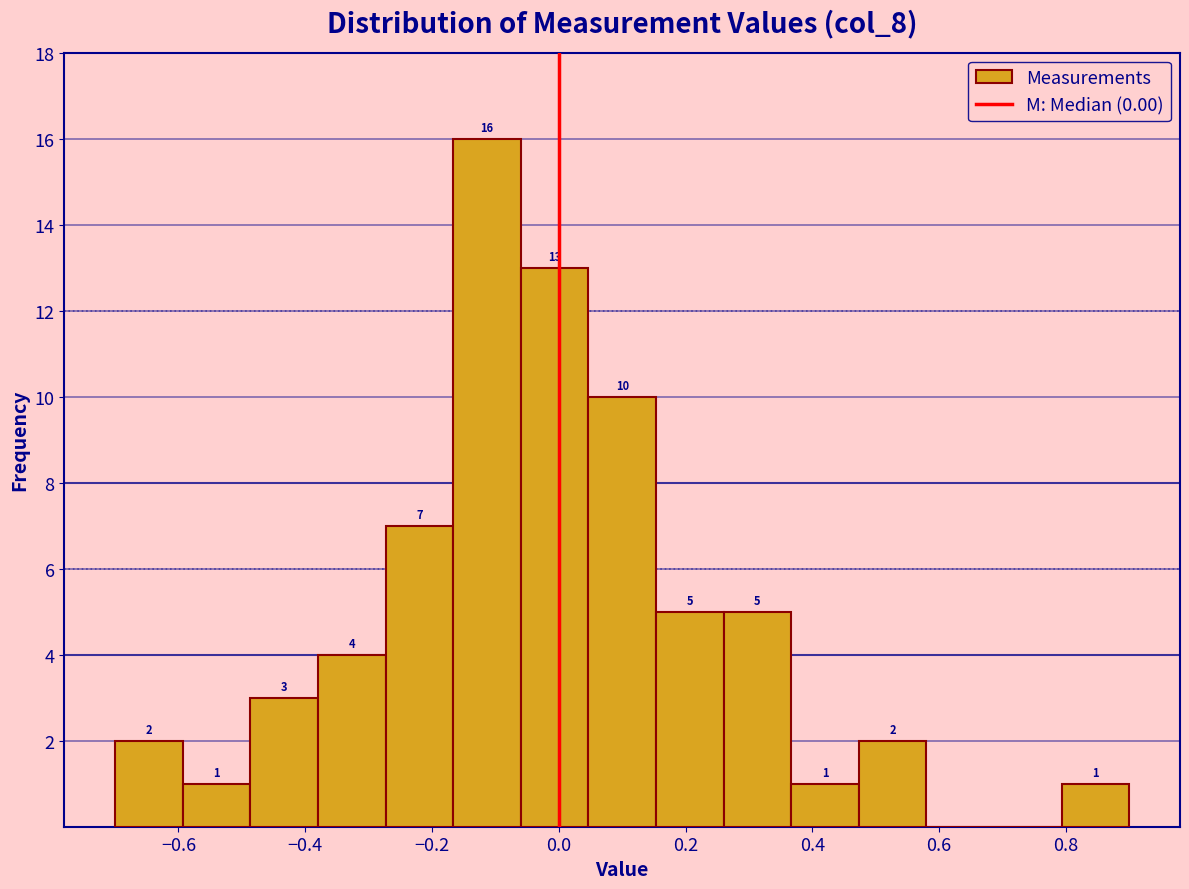

Which range on the x-axis has the tallest bar?

-0.16 to -0.06